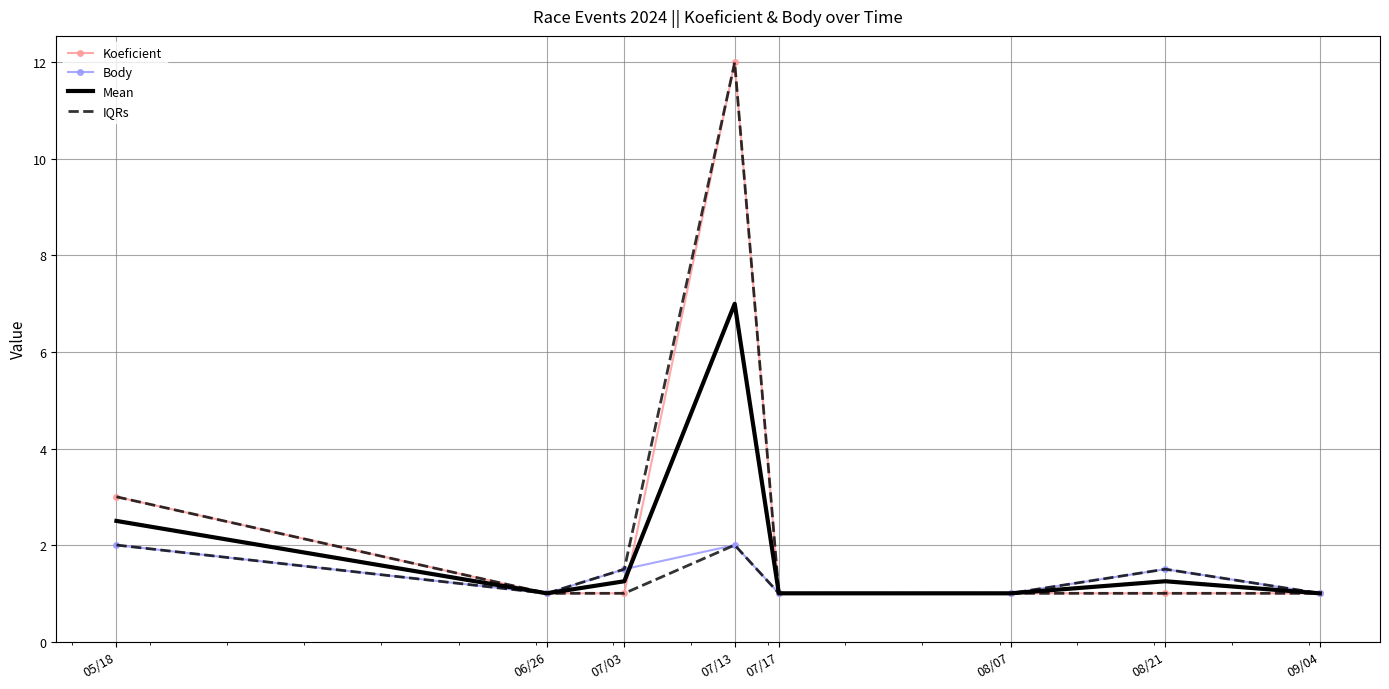

Reading left to right, transcribe all the data shown in this chart.

Koeficient: 05/18=3.0	06/26=1.0	07/03=1.0	07/13=12.0	07/17=1.0	08/07=1.0	08/21=1.0	09/04=1.0
Body: 05/18=2.0	06/26=1.0	07/03=1.5	07/13=2.0	07/17=1.0	08/07=1.0	08/21=1.5	09/04=1.0
Mean: 05/18=2.5	06/26=1.0	07/03=1.2	07/13=7.0	07/17=1.0	08/07=1.0	08/21=1.2	09/04=1.0
IQRs: 05/18=3.0	06/26=1.0	07/03=1.5	07/13=12.0	07/17=1.0	08/07=1.0	08/21=1.5	09/04=1.0